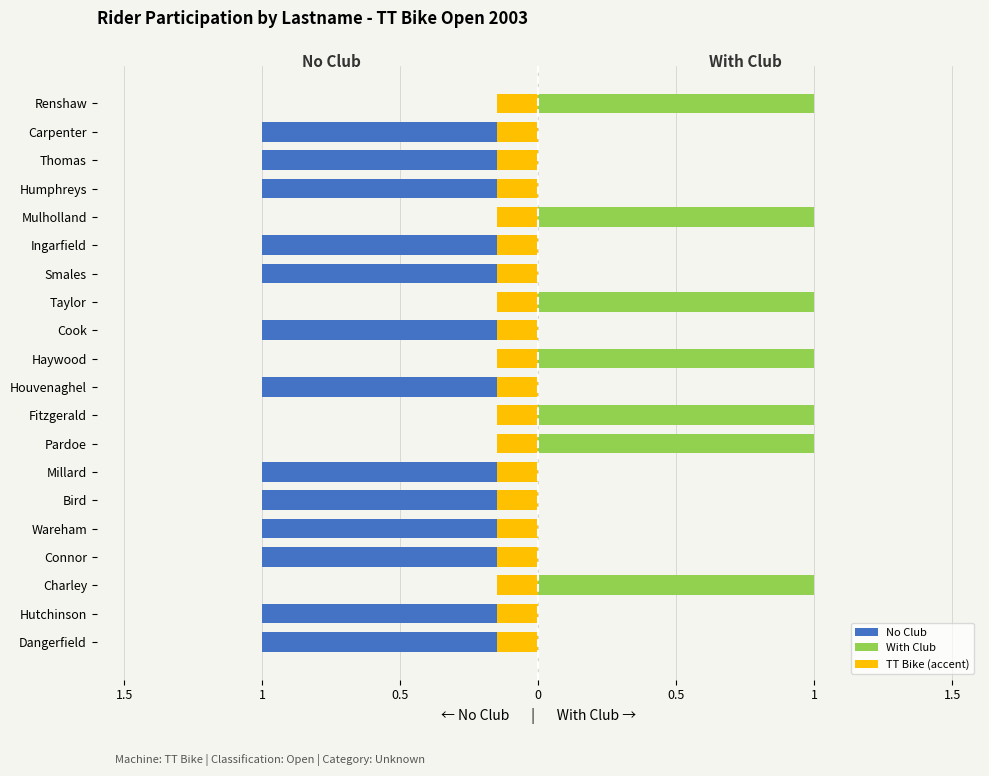

Rank the series by their maximum value, from lowest to highest.

No Club, TT Bike (accent), With Club